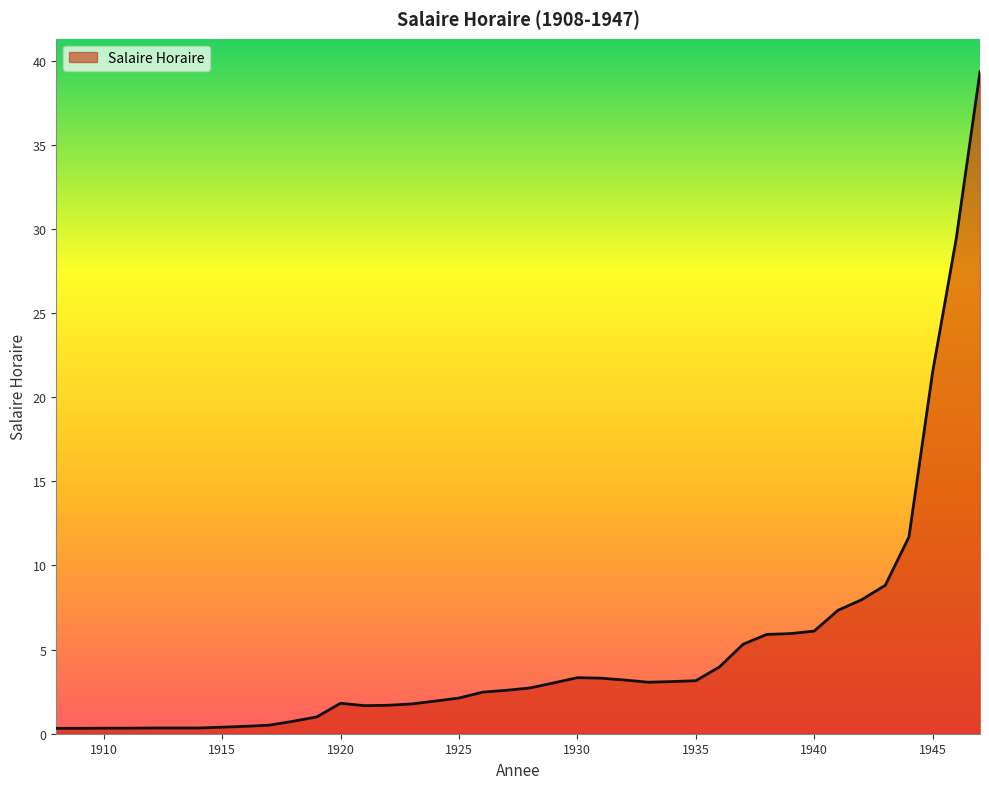

What is the greatest value displayed?

39.3